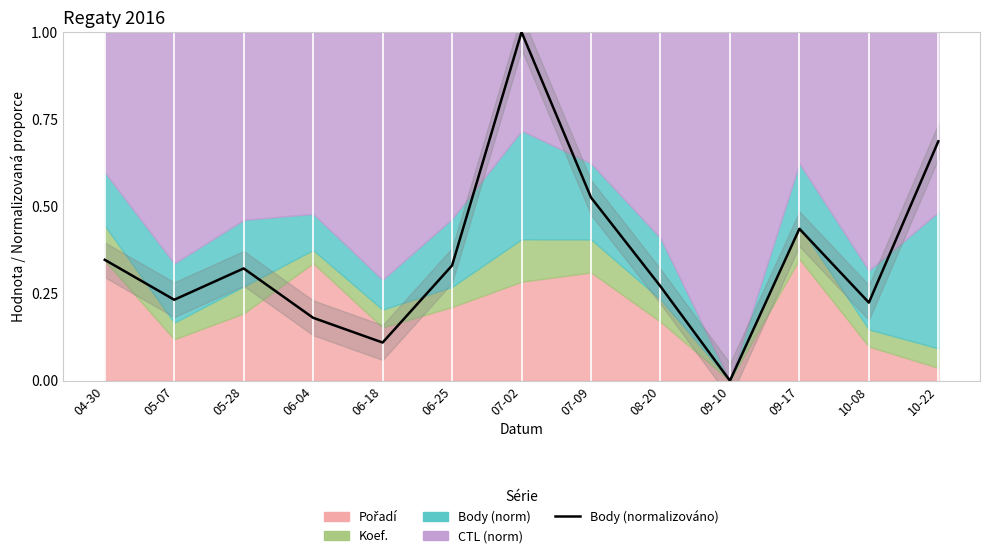

How many values exceed 0?

12